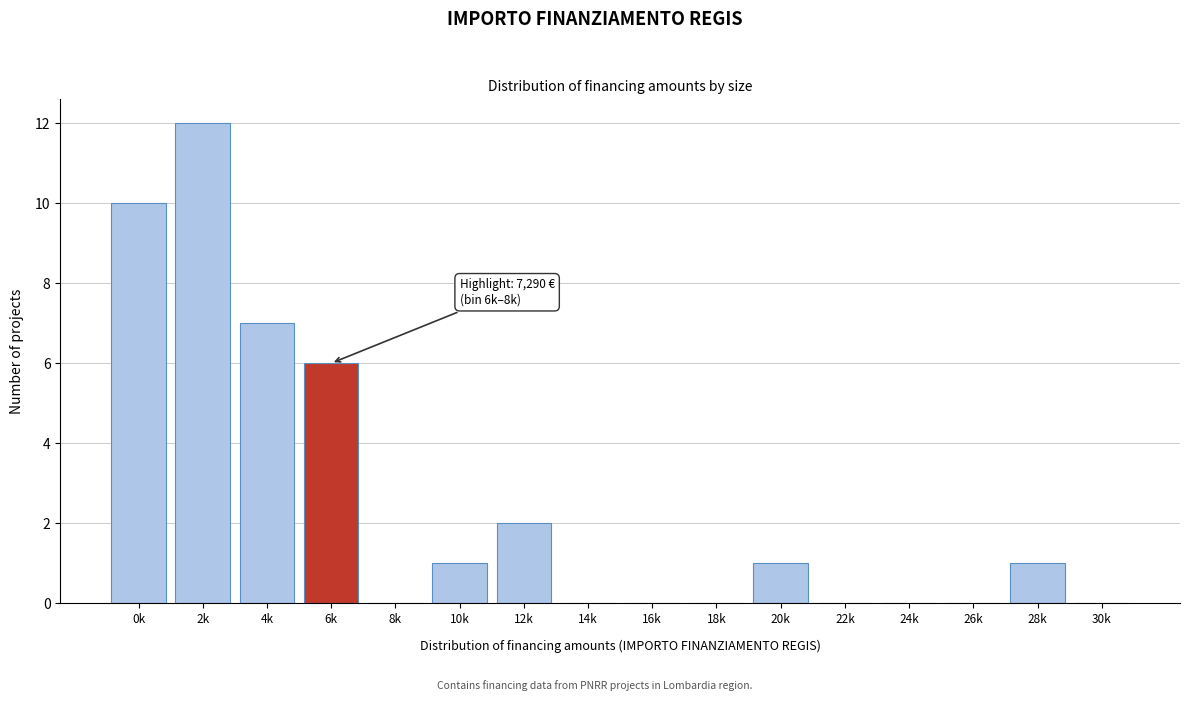

Reading right to left, what are all the values shown in this chart?

30k=0	28k=1	26k=0	24k=0	22k=0	20k=1	18k=0	16k=0	14k=0	12k=2	10k=1	8k=0	6k=6	4k=7	2k=12	0k=10